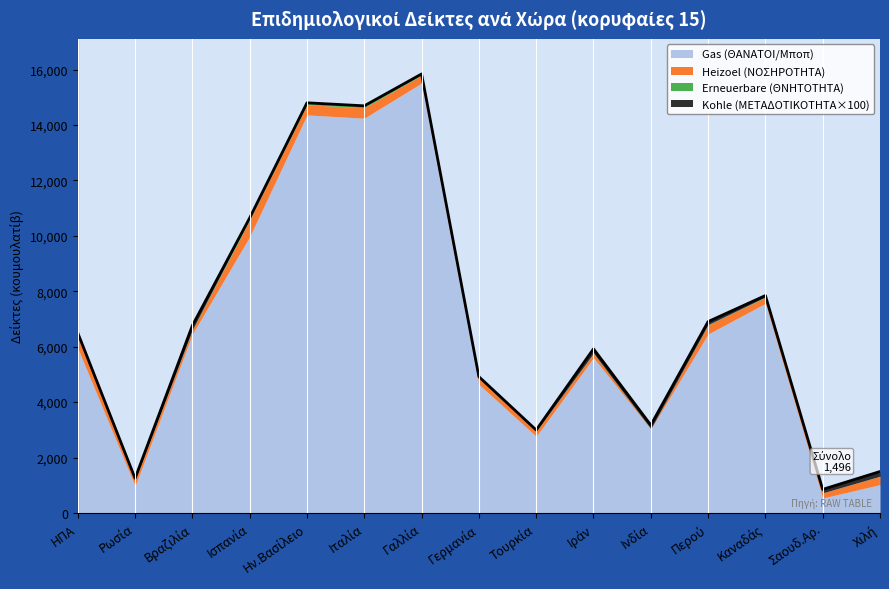

What is the maximum value for Gas (ΘΑΝΑΤΟΙ/Μποπ)?

15517.6